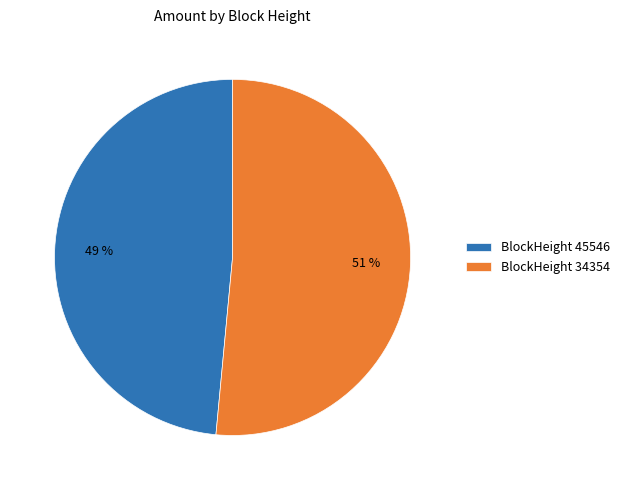

How many segments does this pie chart have?

2